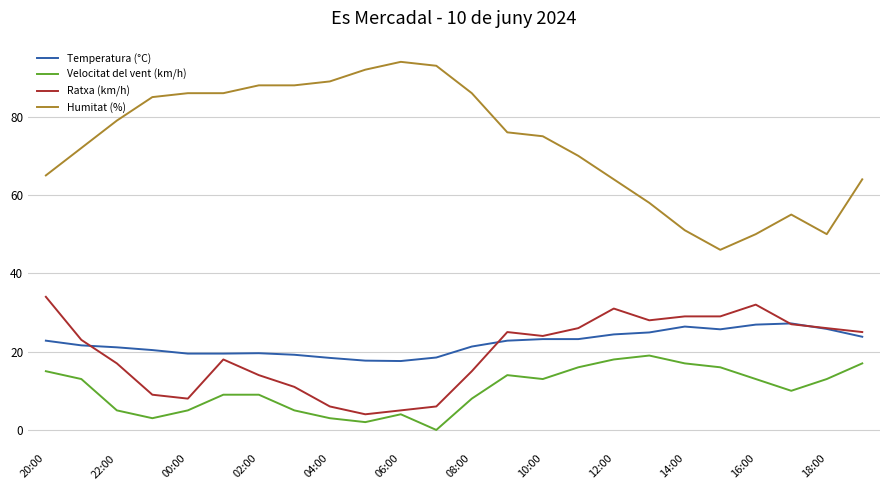

Which series has the largest range (max minus min)?

Humitat (%)